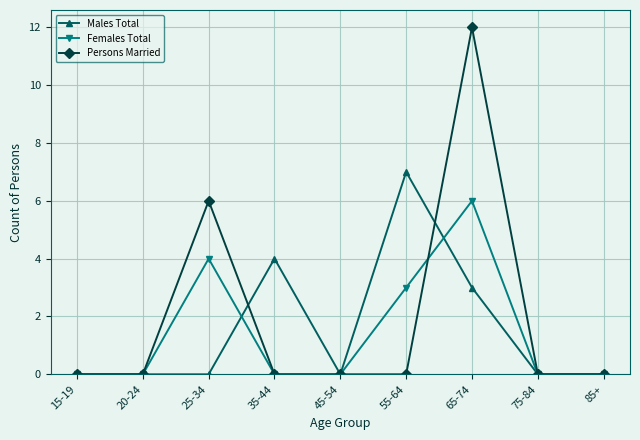

Does the chart have visible grid lines?

Yes